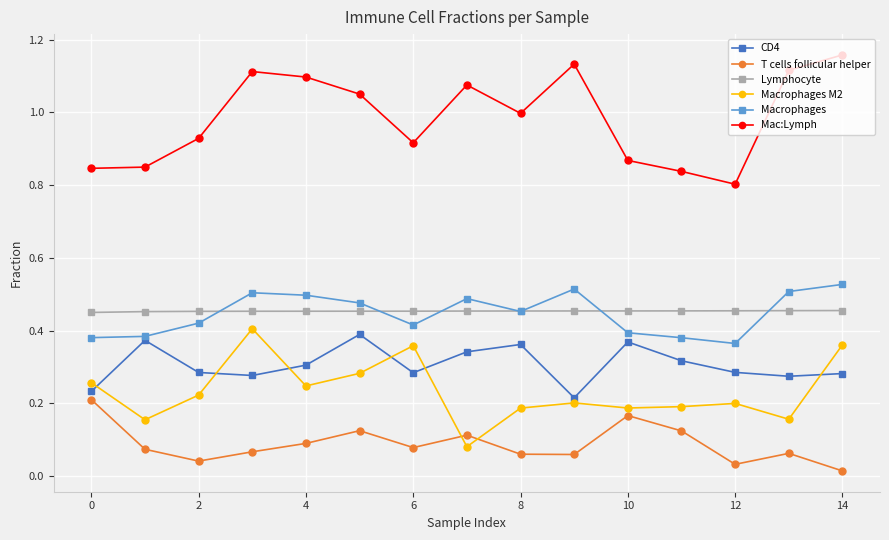

At how many categories does at least one series exceed 0?

15